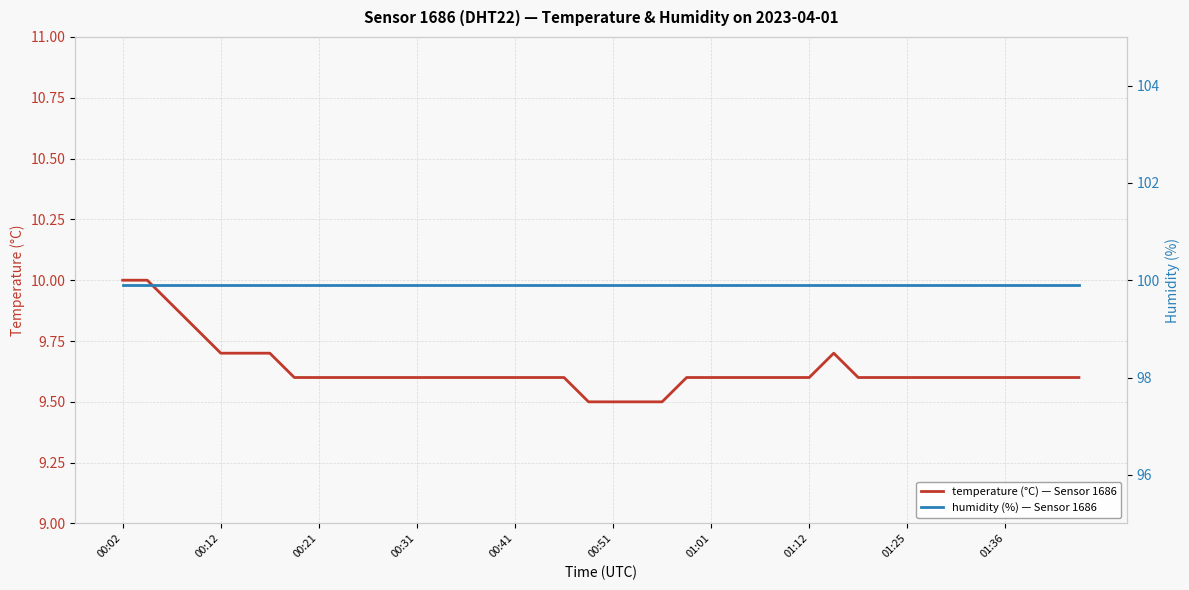

The value of temperature (°C) — Sensor 1686 at 00:51 is 9.5. True or false?

True